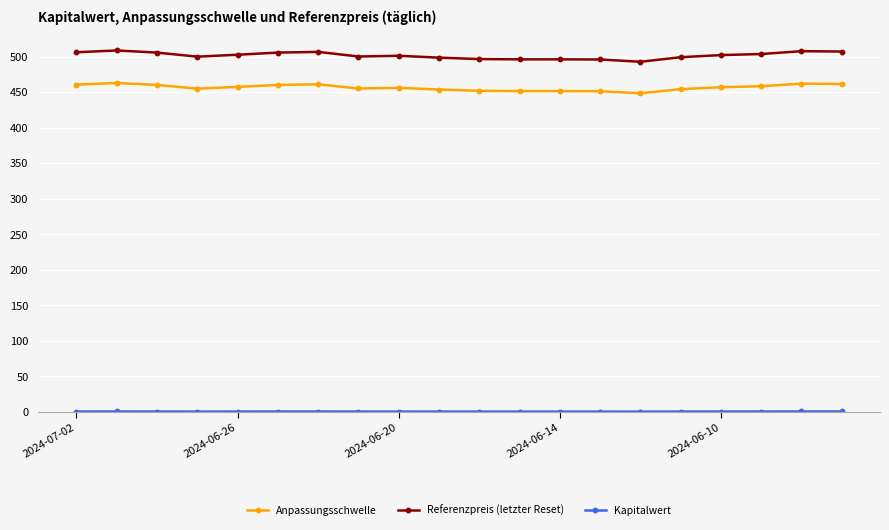

What is the sum of all Anpassungsschwelle values?

9126.8